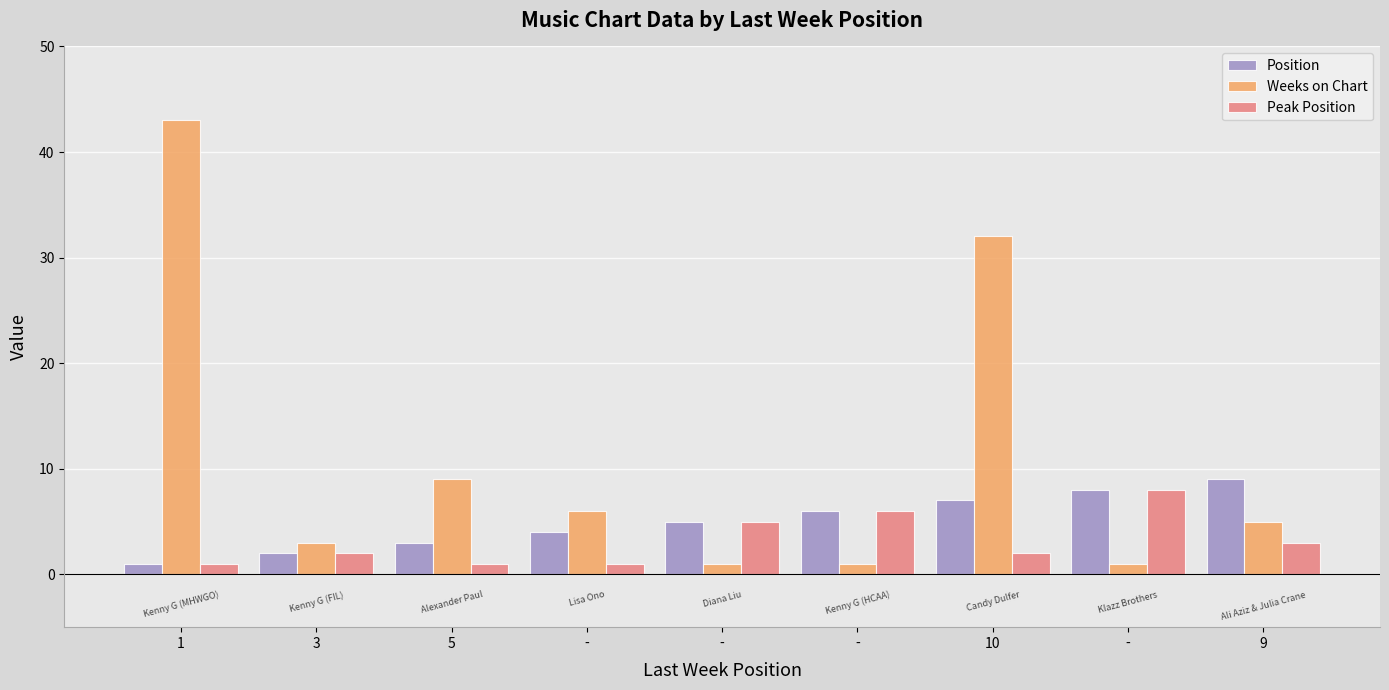

How many bars are there in total?

27